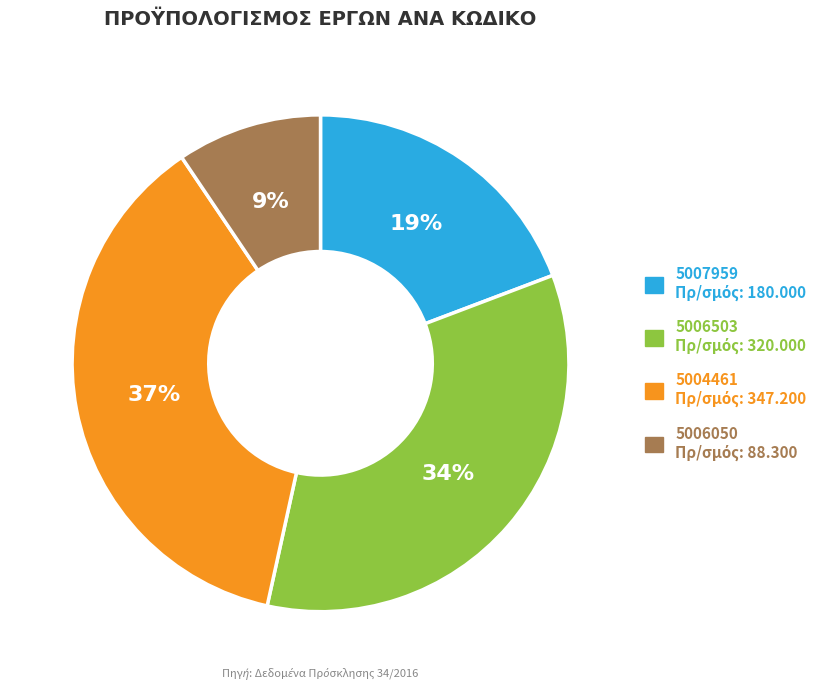

To the nearest percent, what percentage of the pie is 5007959?

19%